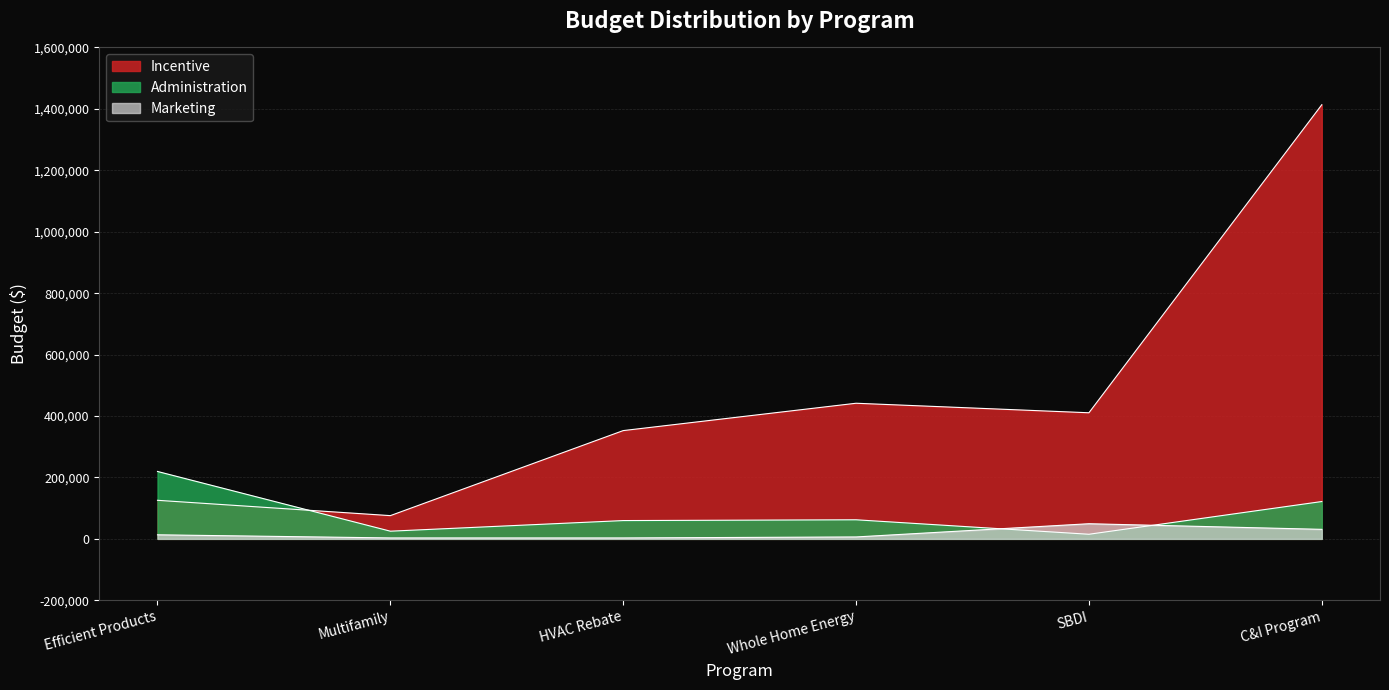

Reading right to left, transcribe all the data shown in this chart.

Incentive: C&I Program=1413457	SBDI=410558	Whole Home Energy=441556	HVAC Rebate=352525	Multifamily=75642	Efficient Products=125562
Administration: C&I Program=121555	SBDI=15000	Whole Home Energy=62123	HVAC Rebate=59577	Multifamily=25000	Efficient Products=219442
Marketing: C&I Program=30965	SBDI=49267	Whole Home Energy=6212	HVAC Rebate=2979	Multifamily=3000	Efficient Products=13197